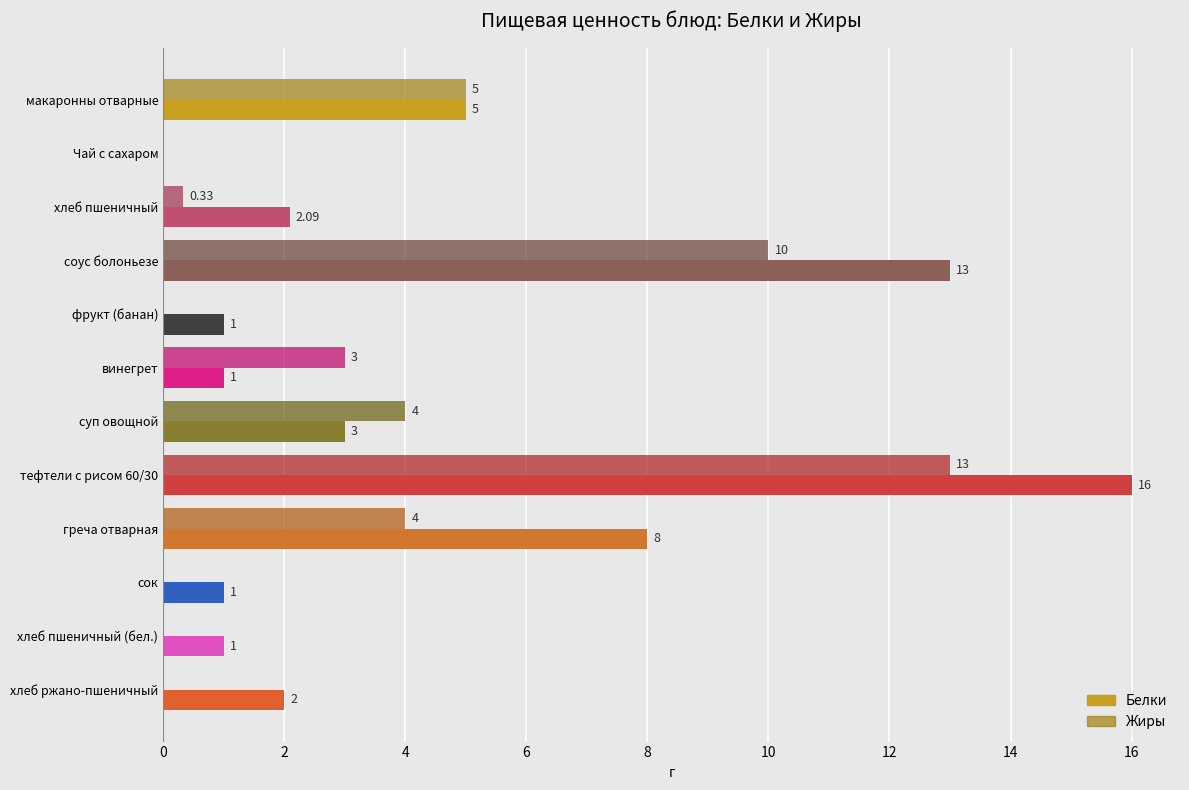

Is the value of Белки at хлеб ржано-пшеничный greater than the value of Жиры at Чай с сахаром?

Yes